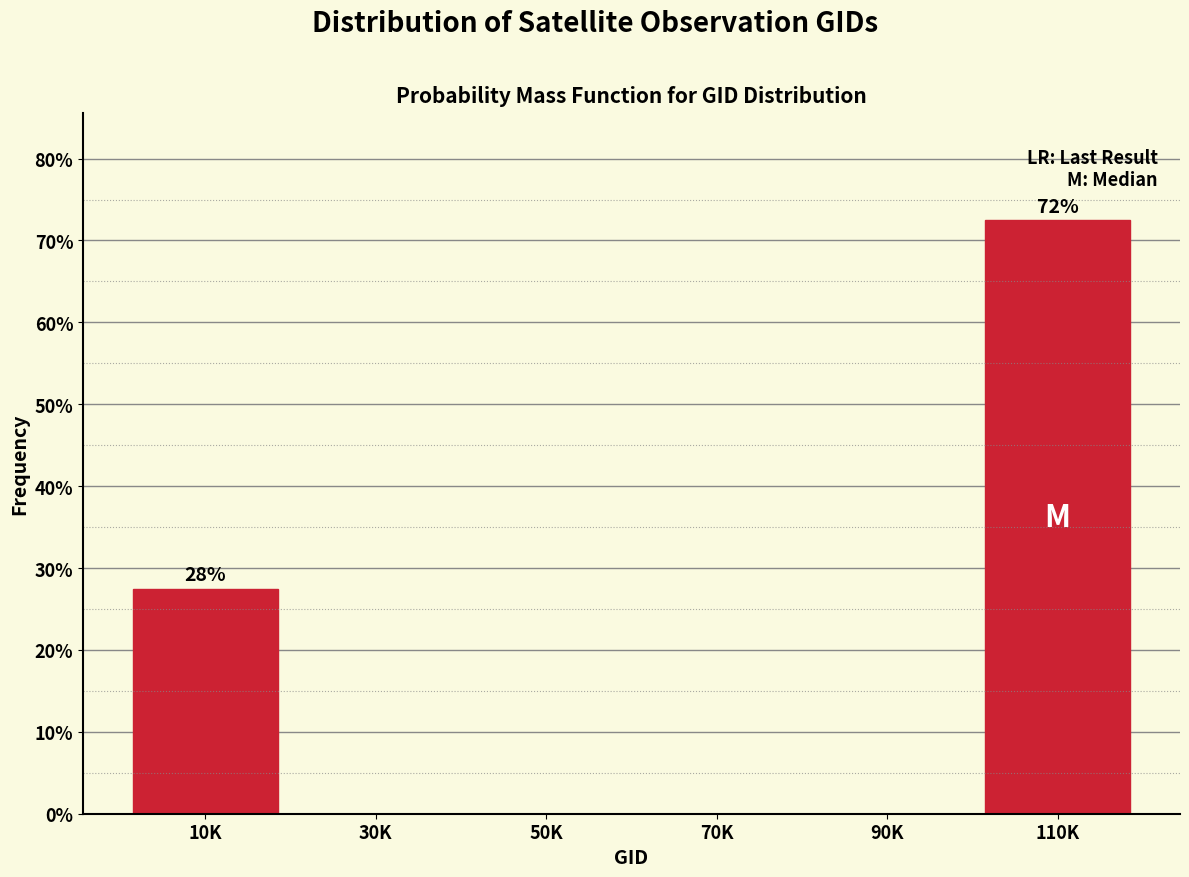

Reading right to left, what are all the values shown in this chart?

110K=72.5	90K=0.0	70K=0.0	50K=0.0	30K=0.0	10K=27.5